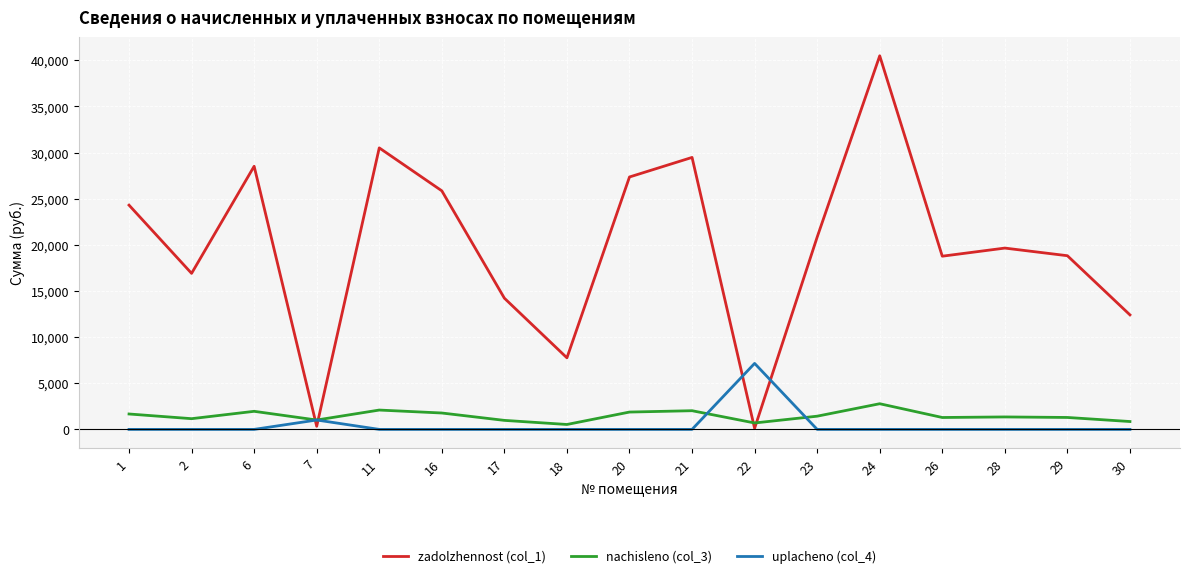

At which label does nachisleno (col_3) first exceed 1349?

1